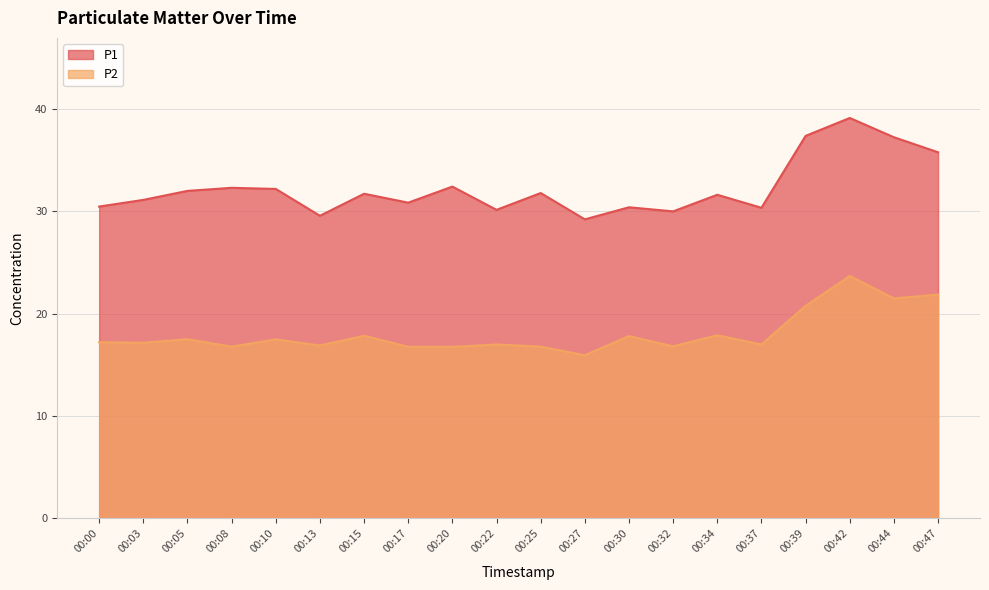

Does the chart have visible grid lines?

Yes